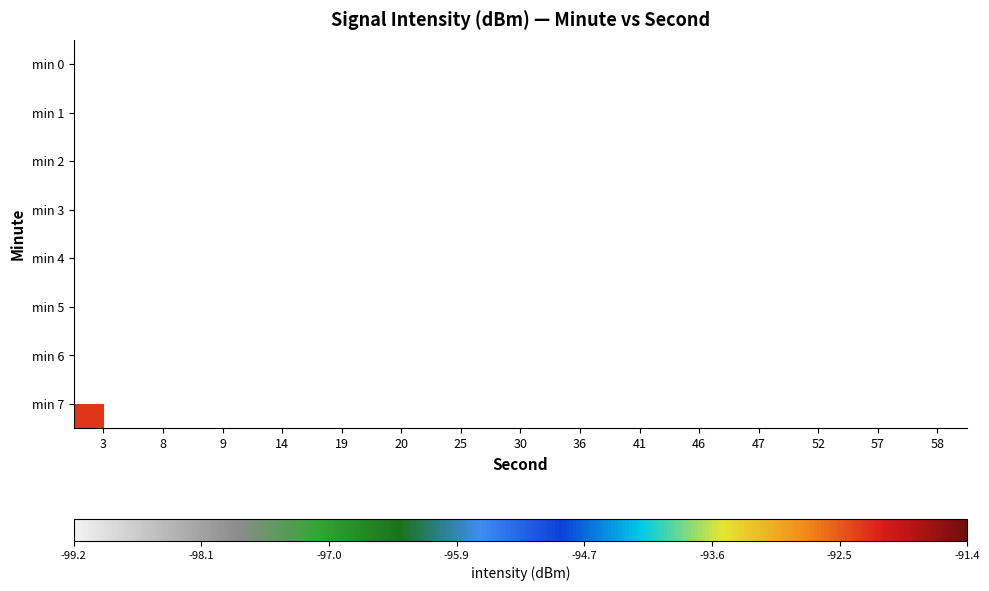

At which label is min 7 closest to -94?

3